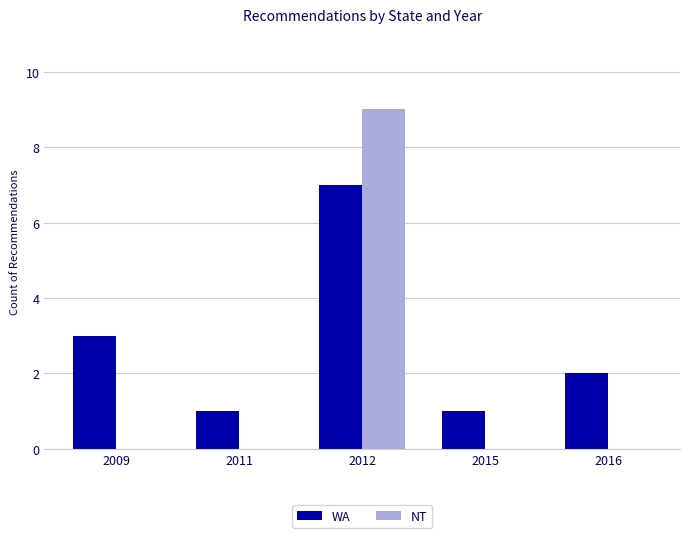

How many NT values are between 0 and 1?

4